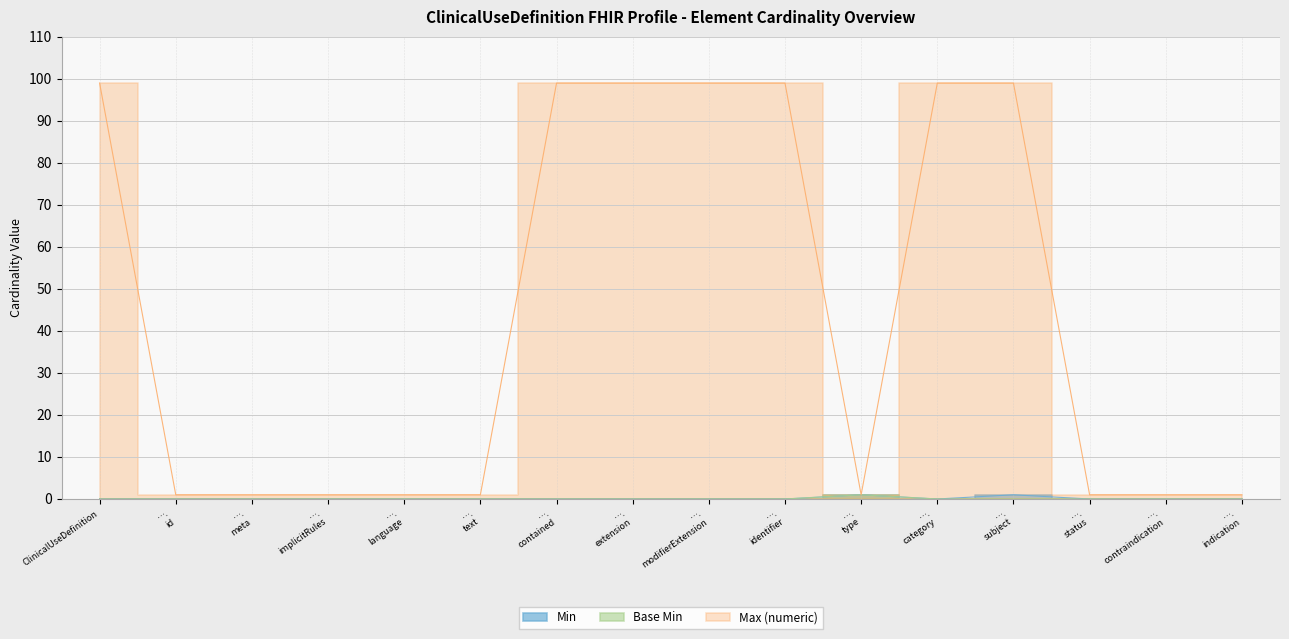

True or false: Max (numeric) and Min cross at least once.

False